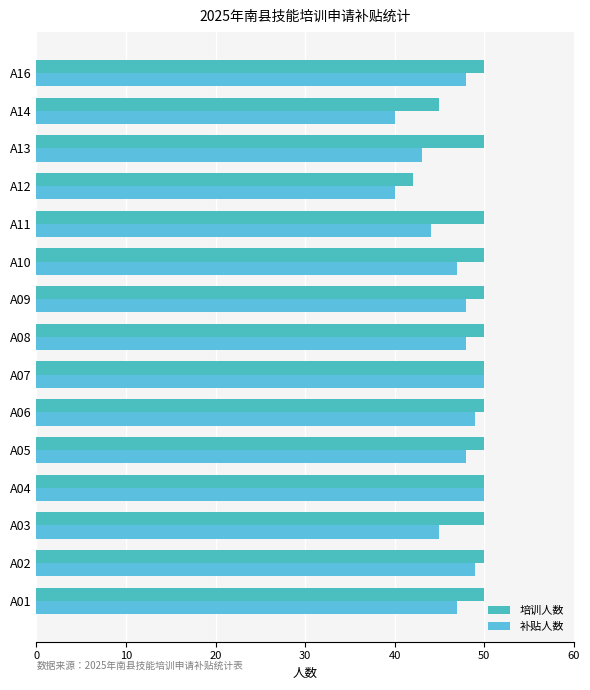

How many categories are shown in the chart?

15